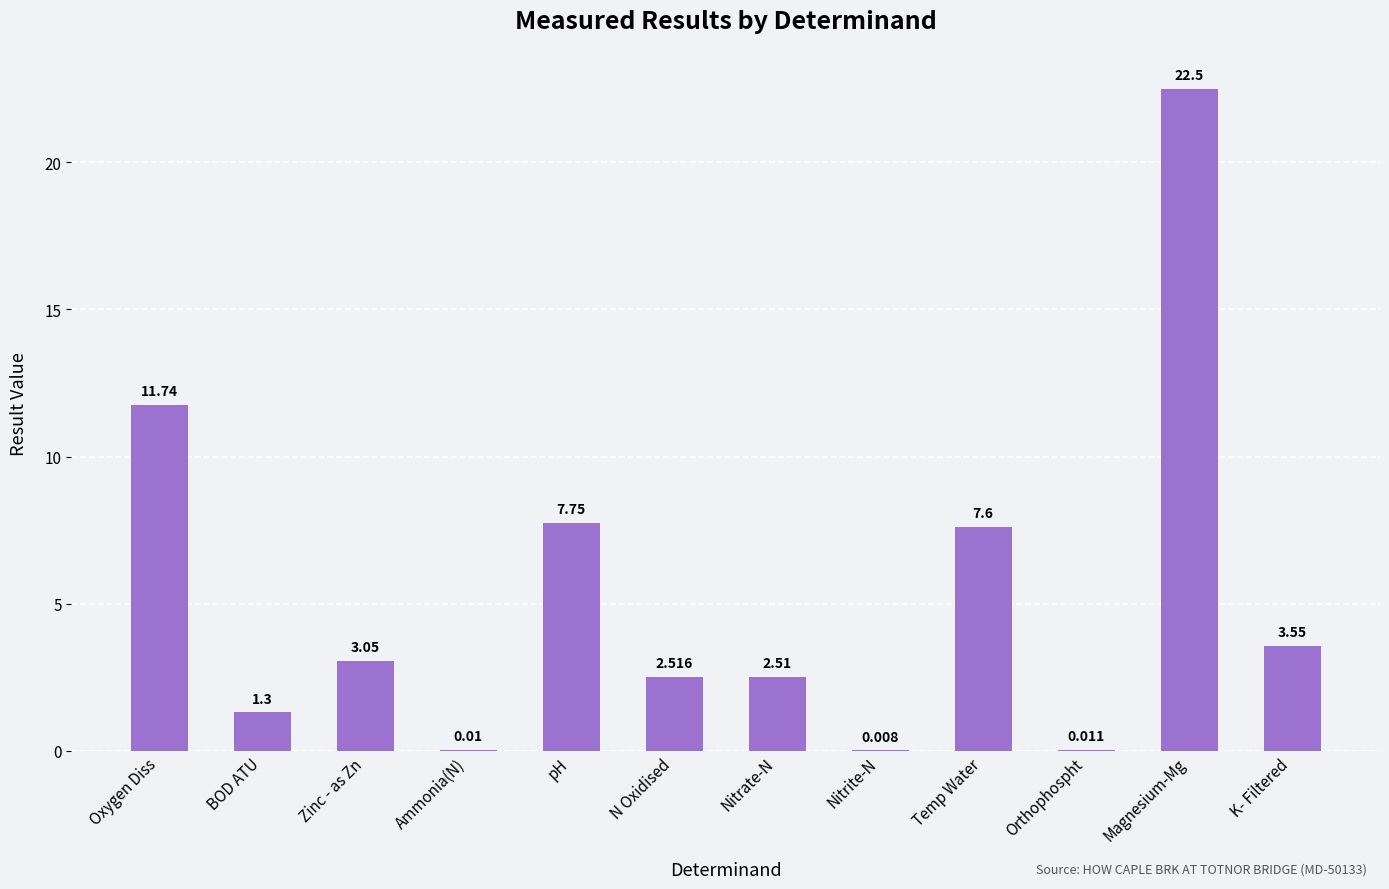

At which label does the data first exceed 3?

Oxygen Diss